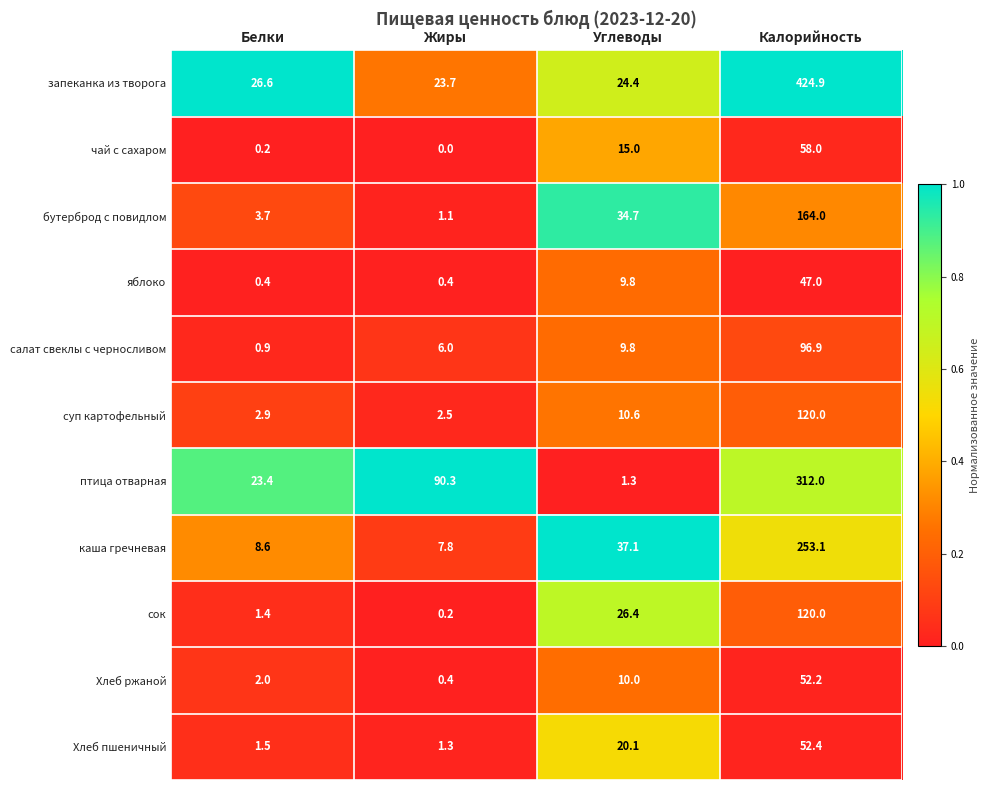

Where does the сок series first go above 26?

Углеводы